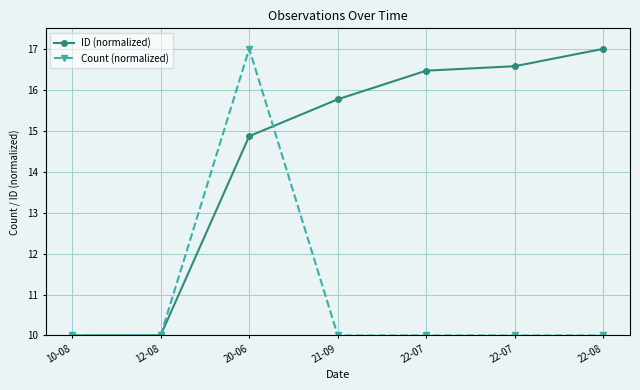

Rank the categories by ID (normalized) value from highest to lowest.

22-08, 22-07, 22-07, 21-09, 20-06, 12-08, 10-08